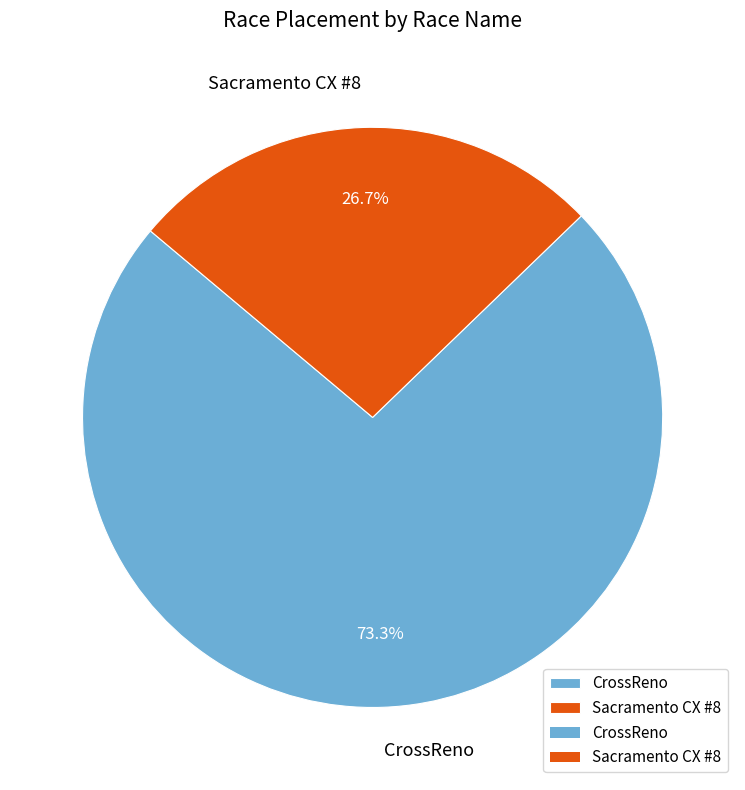

Which slice is the largest?

CrossReno